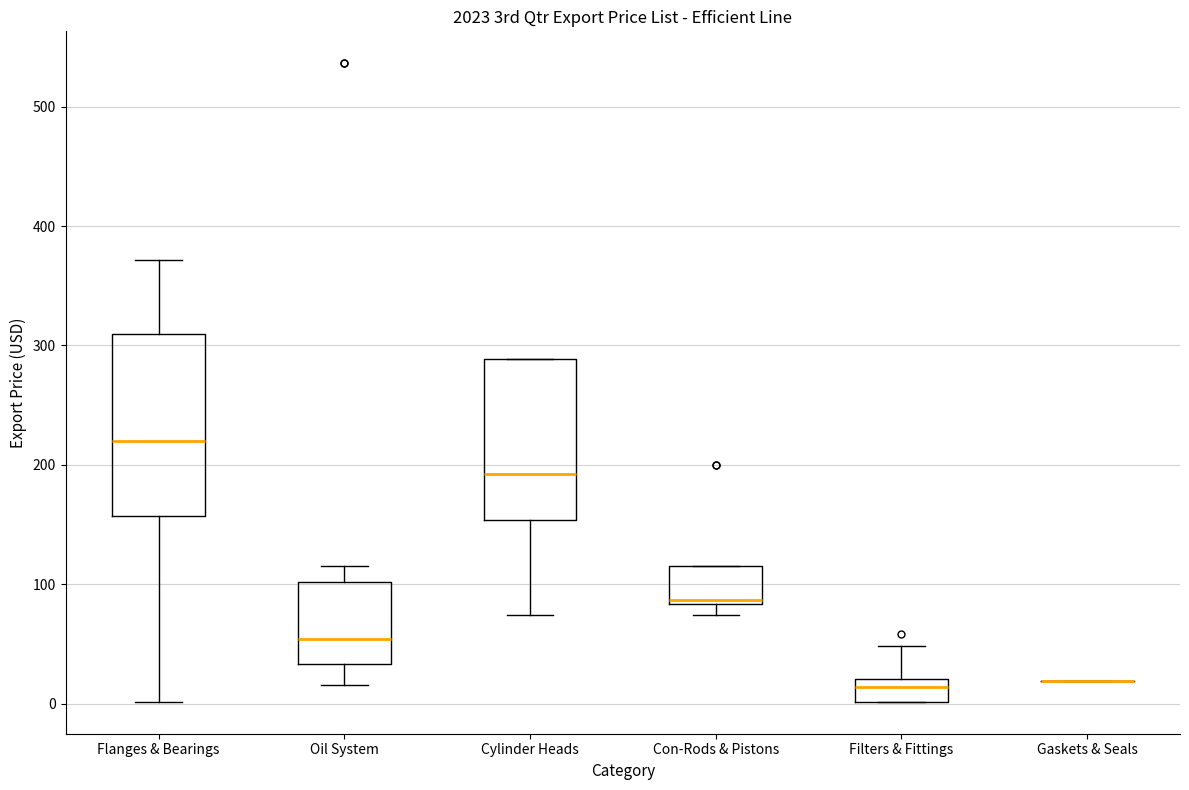

Comparing the boxes themselves (not the whiskers), which one is the tallest?

Flanges & Bearings